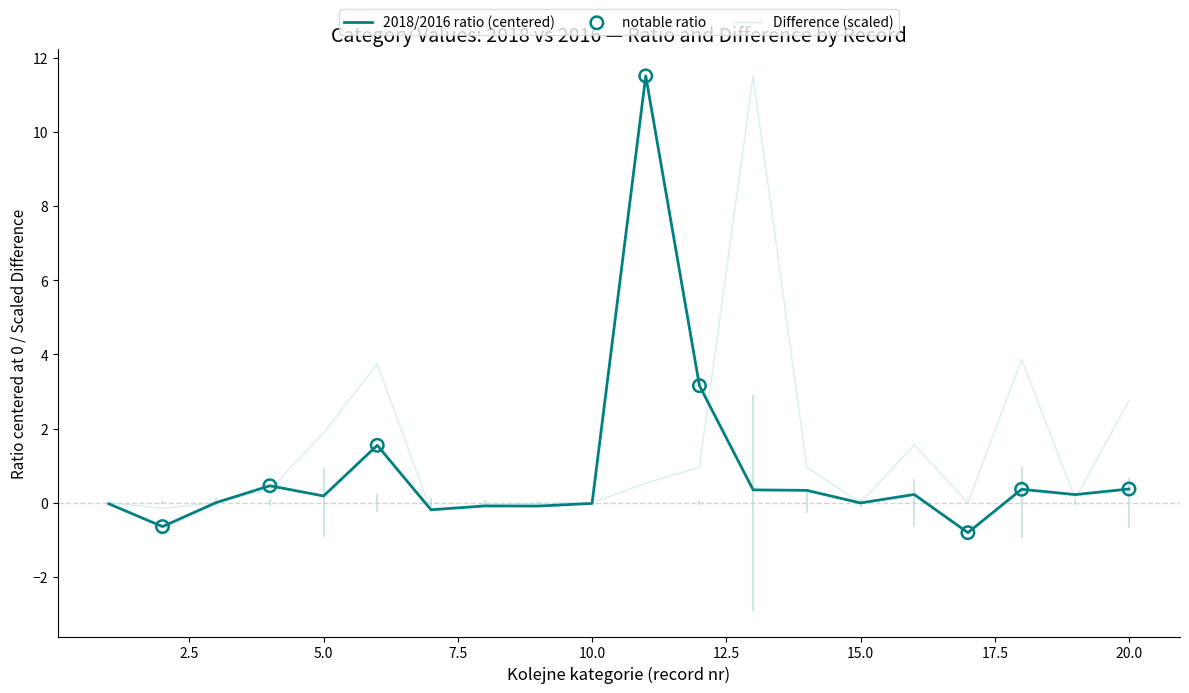

What is the greatest value displayed?

11.5